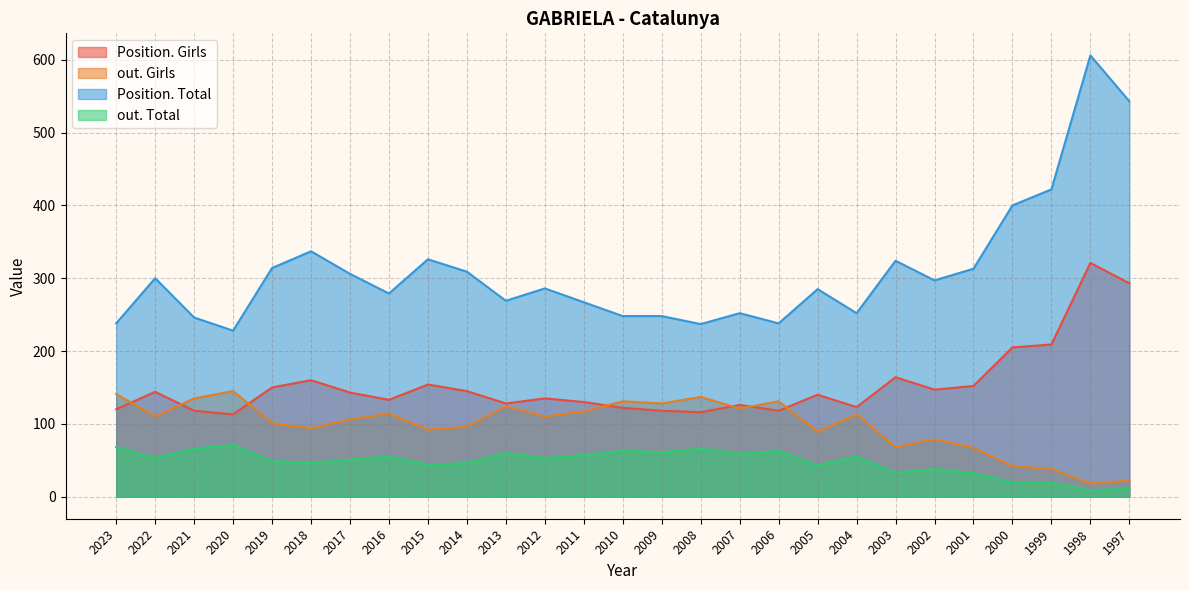

At which category does Position. Girls reach its first local peak?

2022